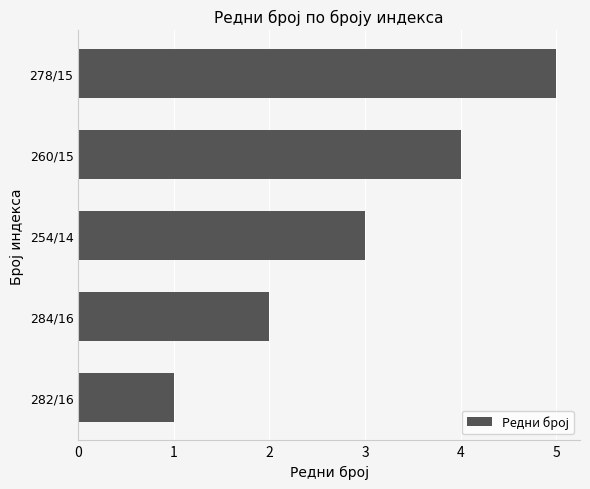

Rank the categories by value from lowest to highest.

282/16, 284/16, 254/14, 260/15, 278/15